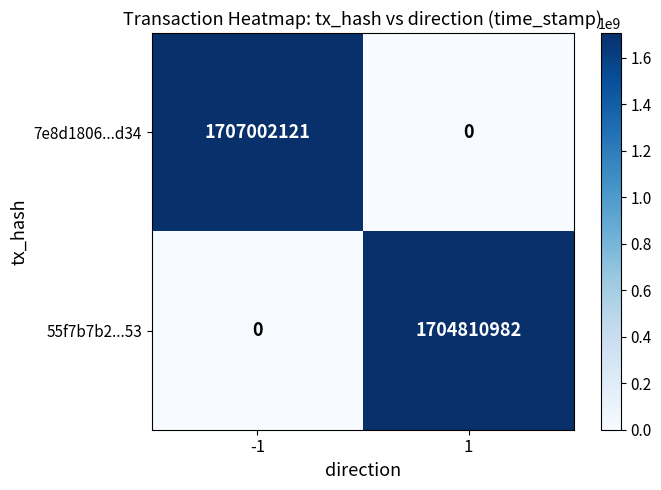

Rank the series at -1 from lowest to highest value.

55f7b7b2...53, 7e8d1806...d34